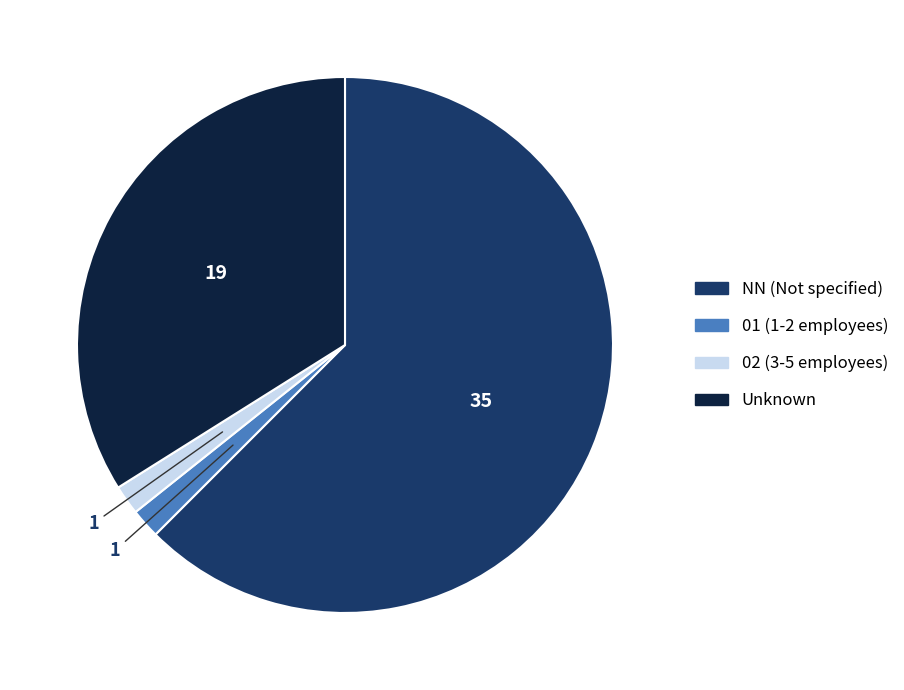

Is there any slice that represents more than half of the pie?

Yes